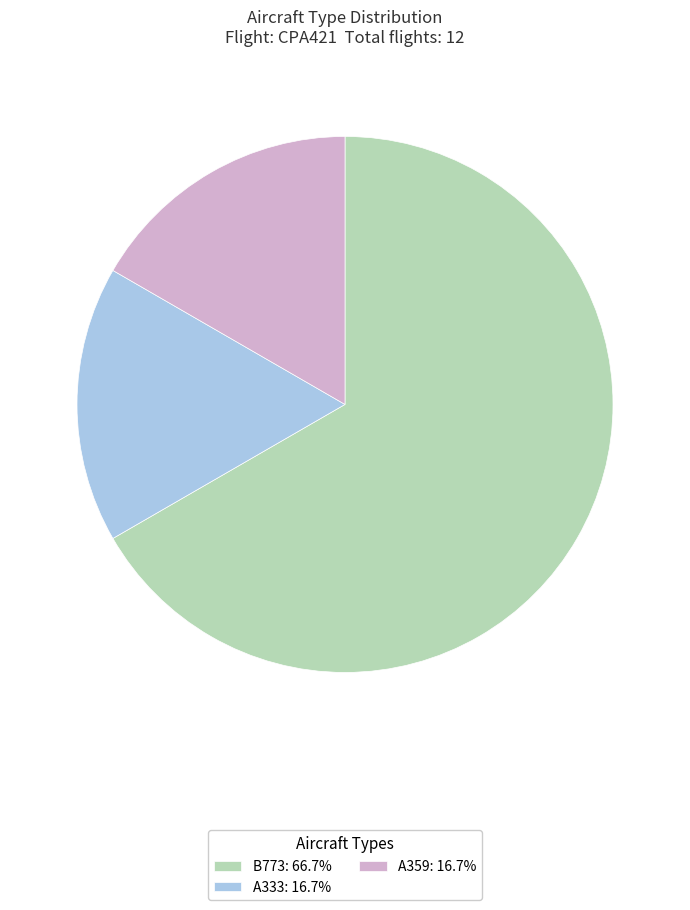

Combined, do A333: 16.7% and B773: 66.7% account for over 50%?

Yes